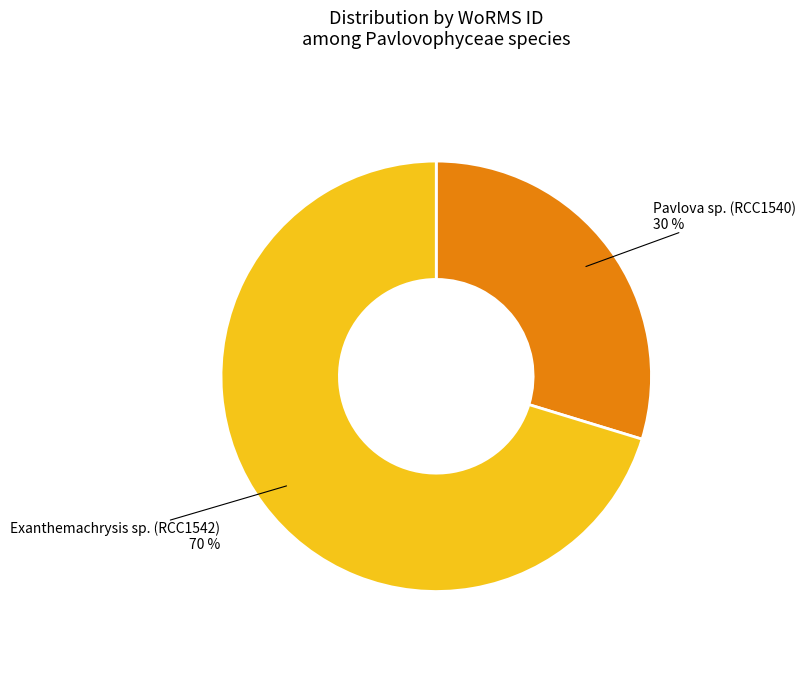

To the nearest percent, what is the average slice percentage?

50%